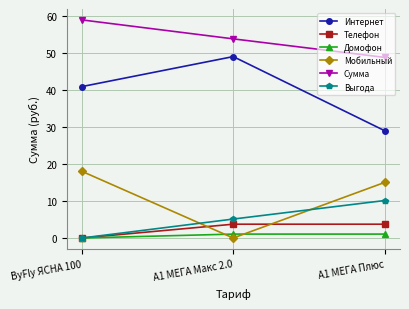

Which series has the largest total across all categories?

Сумма